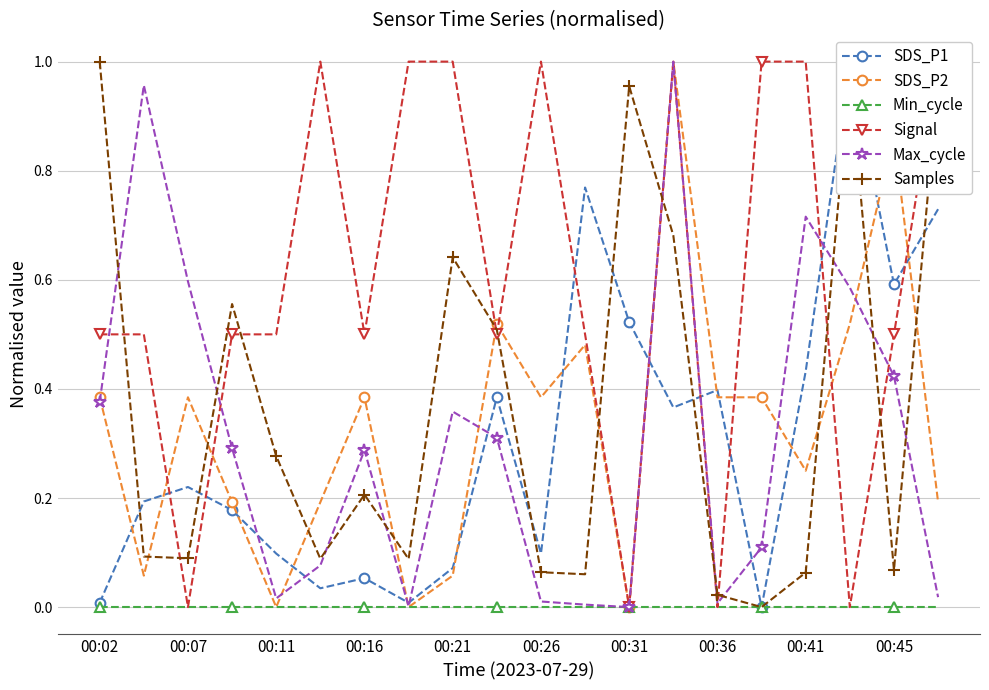

In SDS_P1, how many points are higher than both neighbors (excluding endpoints)?

6